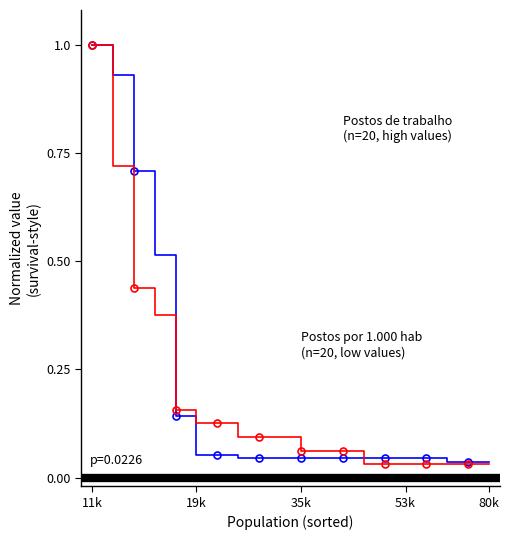

What is the sum of all Postos por 1.000 hab (normalized) values?

3.6